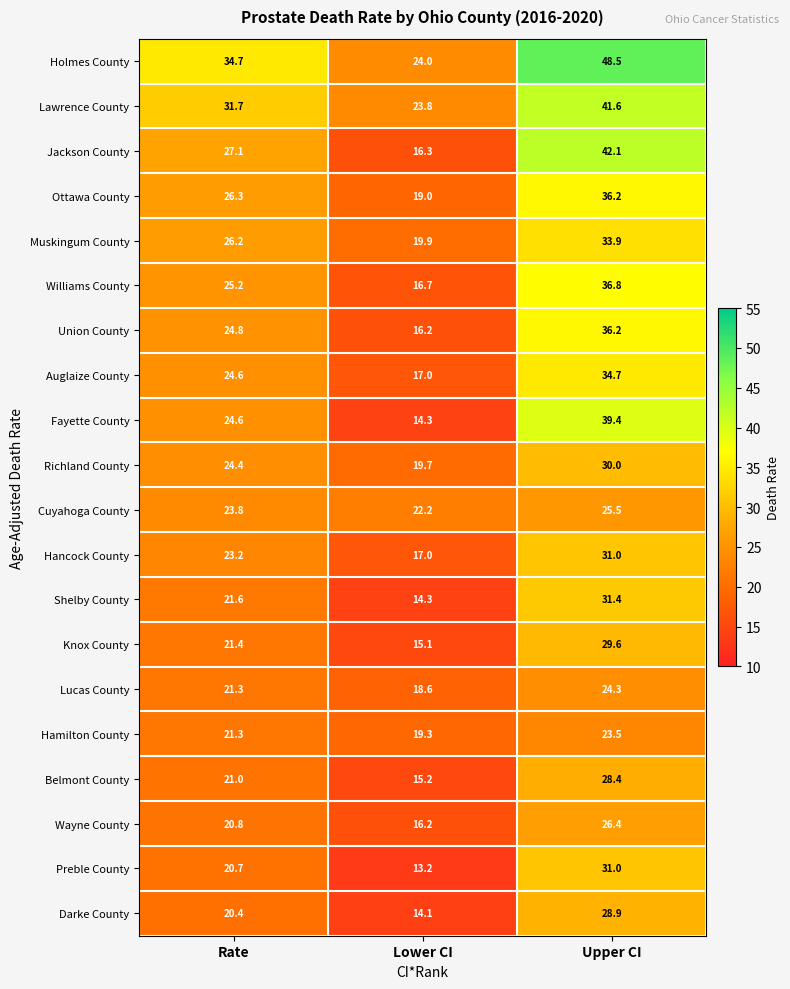

Between Rate and Lower CI, which series saw the biggest shift?

Jackson County